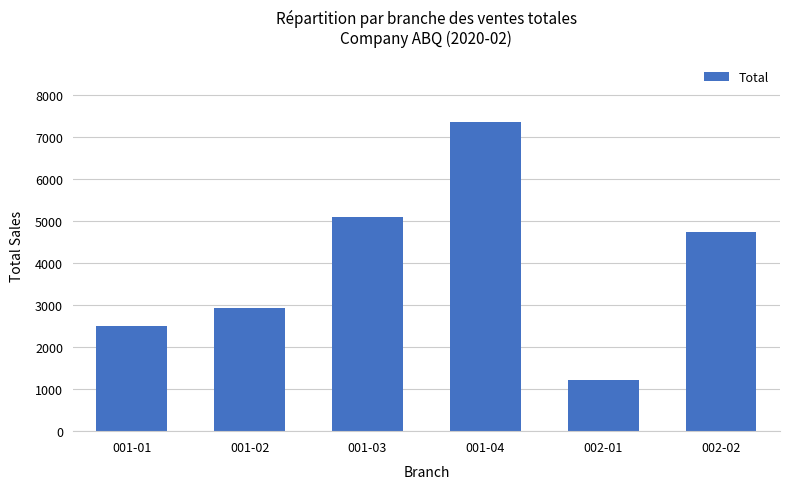

What is the label of the 6th bar from the right?

001-01